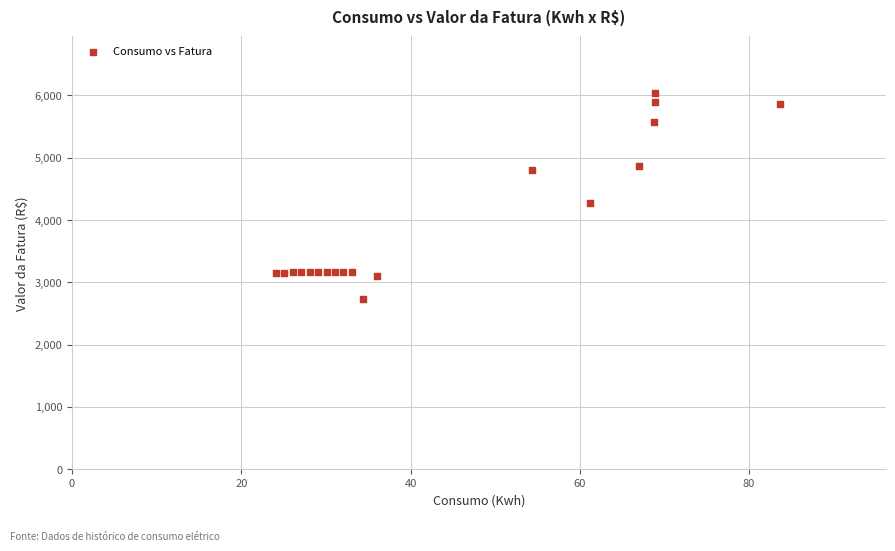

What Y value in the scatter plot is closest to 4386?

4280.5